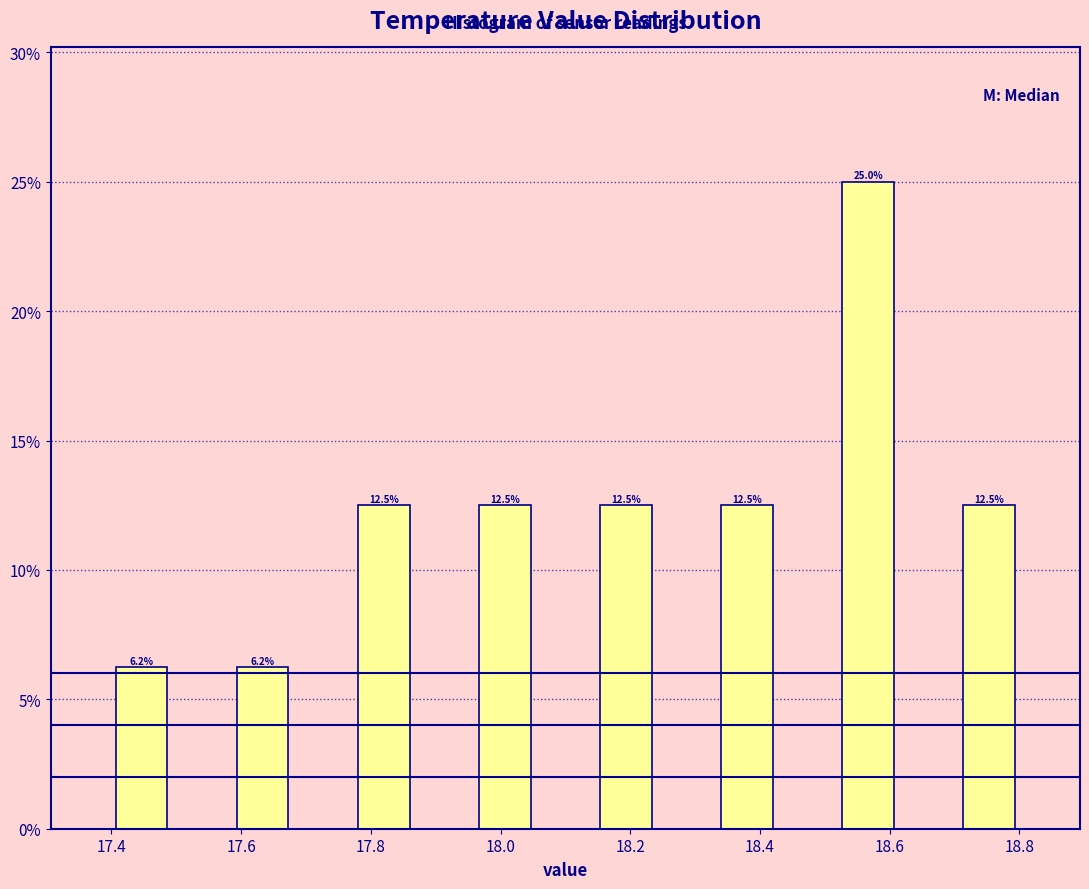

Over which range of the x-axis is the bar tallest?

18.52 to 18.62